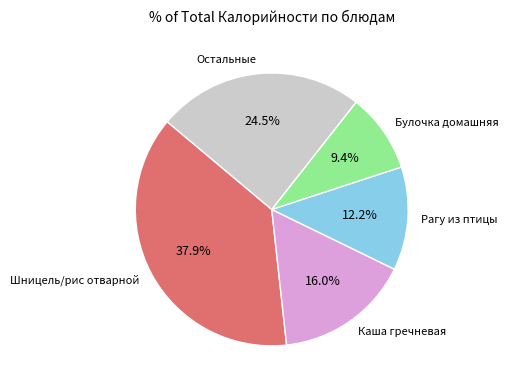

Rank the categories by value from highest to lowest.

Шницель/рис отварной, Остальные, Каша гречневая, Рагу из птицы, Булочка домашняя